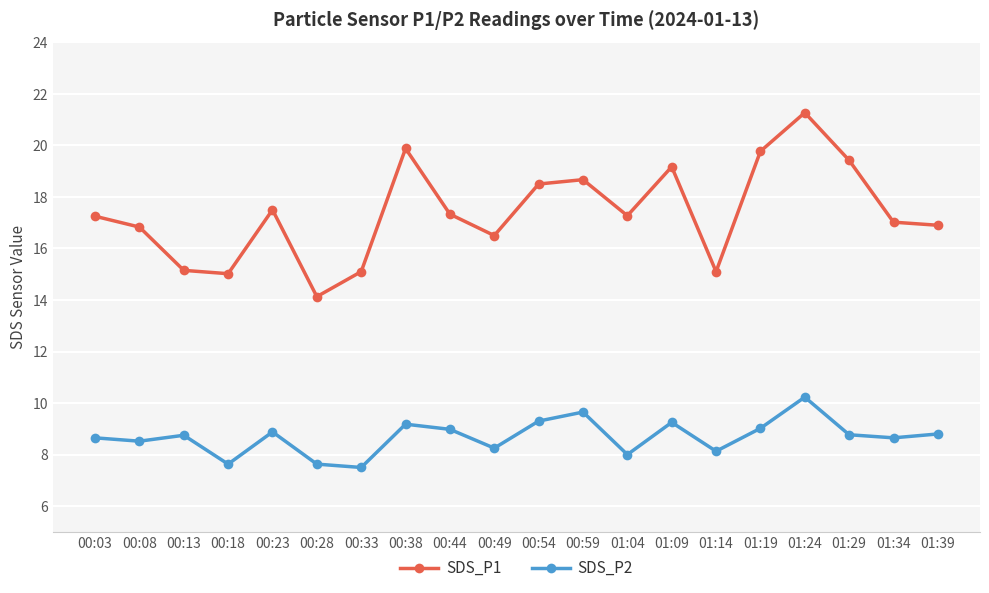

Which series has the largest range (max minus min)?

SDS_P1